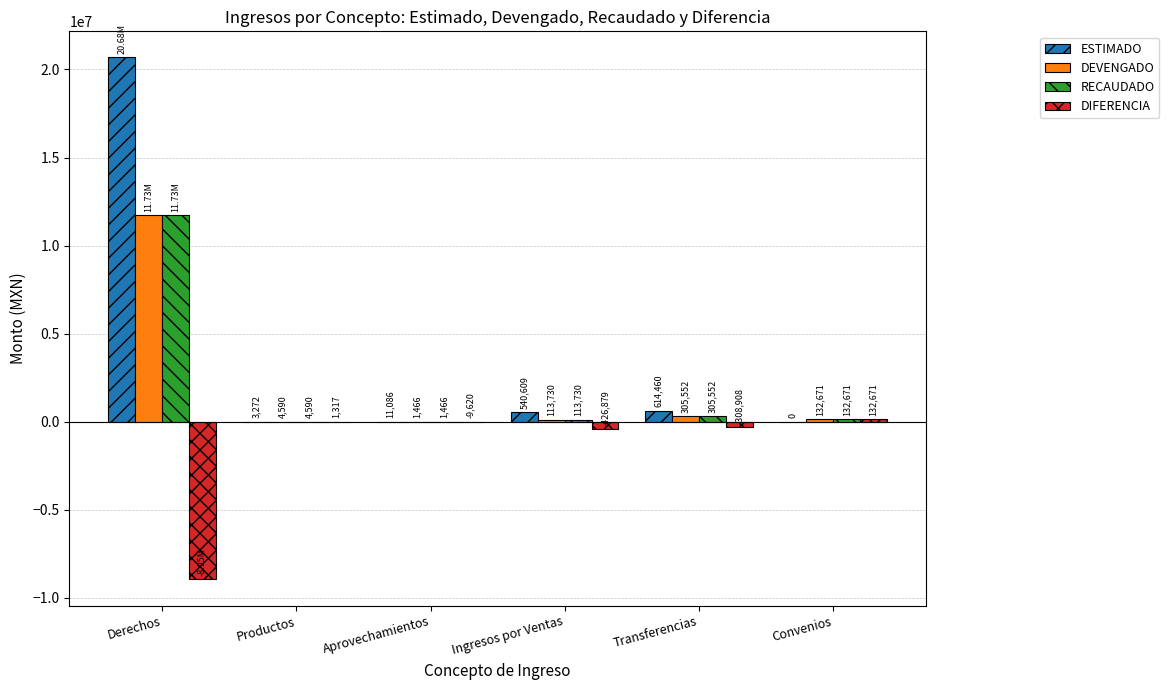

At which category is the sum across all series the highest?

Derechos